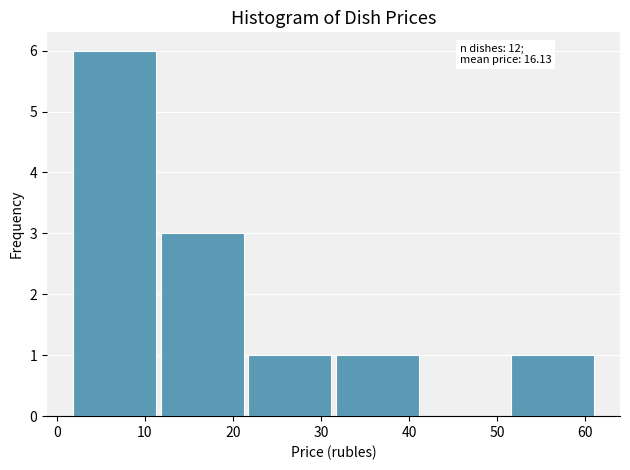

Over which range of the x-axis is the bar tallest?

2 to 12